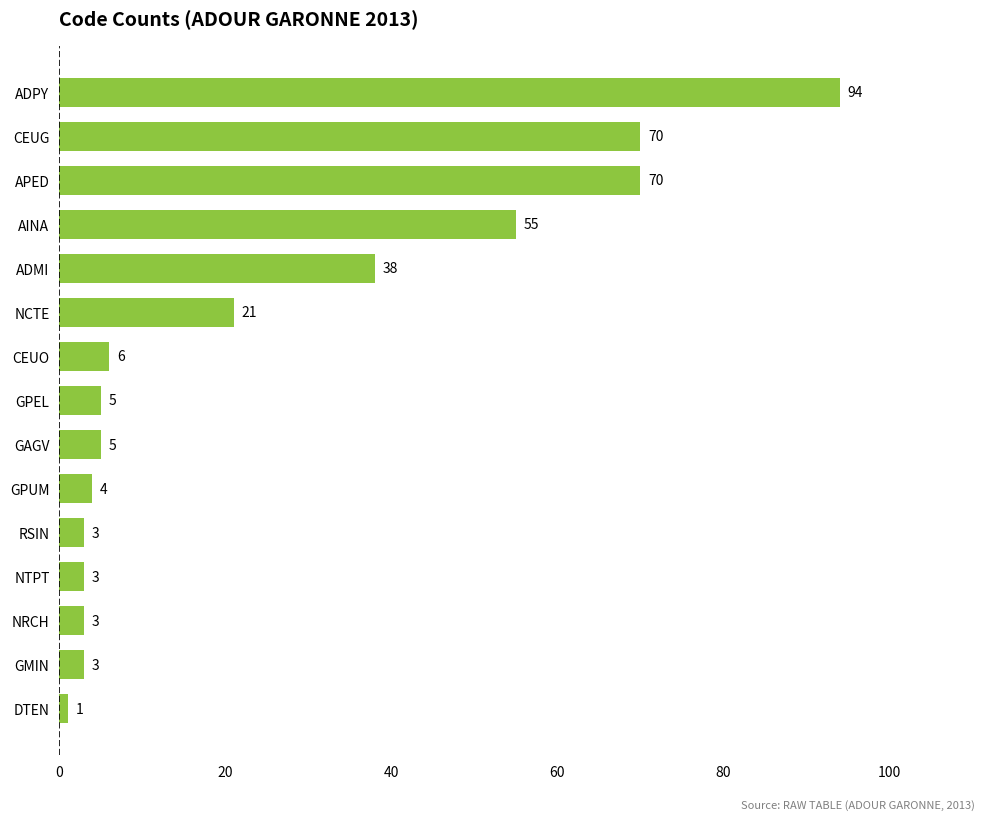

The chart shows a value of 70 at CEUG. True or false?

True